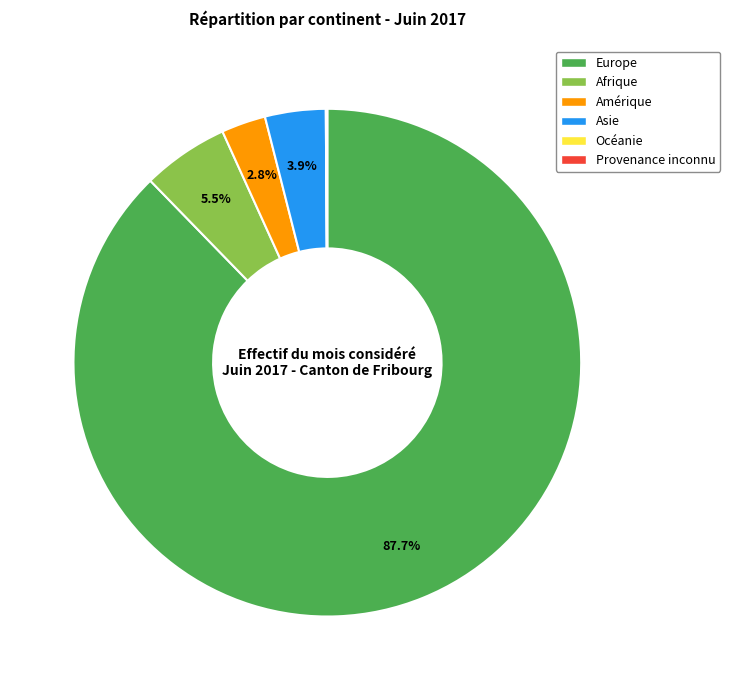

True or false: Europe accounts for 97% of the total.

False